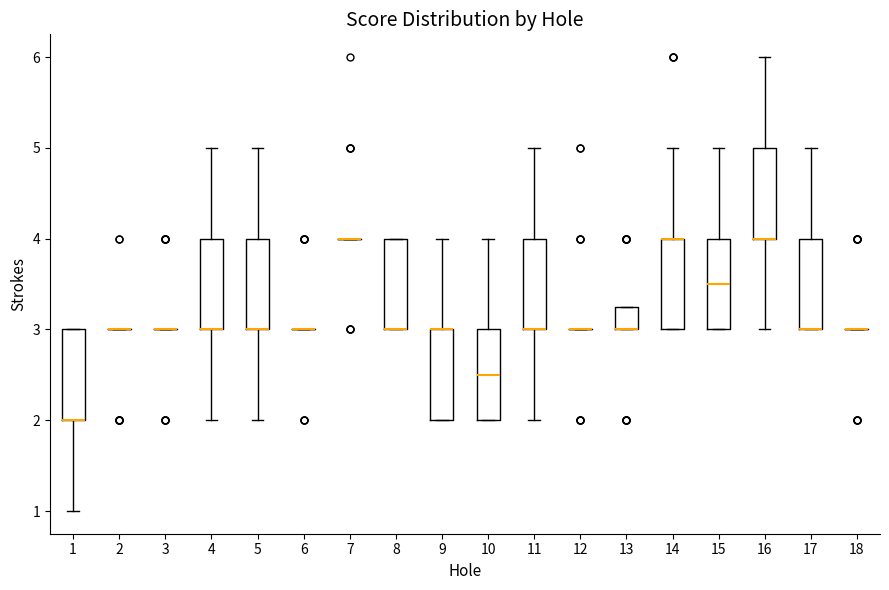

Reading left to right, read every box against the y-axis: the position of its median line, the range the box covers, and the ends of its whiskers. The values are not printed on the chart, so give them approximately, as read against the axis.

1: median 2.0 (drawn on the box's lower edge), box 2.0 to 3.0, whiskers 1.0 to 3.0
2: box collapsed to a line at 3.0, whiskers 3.0 to 3.0
3: box collapsed to a line at 3.0, whiskers 3.0 to 3.0
4: median 3.0 (drawn on the box's lower edge), box 3.0 to 4.0, whiskers 2.0 to 5.0
5: median 3.0 (drawn on the box's lower edge), box 3.0 to 4.0, whiskers 2.0 to 5.0
6: box collapsed to a line at 3.0, whiskers 3.0 to 3.0
7: box collapsed to a line at 4.0, whiskers 4.0 to 4.0
8: median 3.0 (drawn on the box's lower edge), box 3.0 to 4.0, whiskers 3.0 to 4.0
9: median 3.0 (drawn on the box's upper edge), box 2.0 to 3.0, whiskers 2.0 to 4.0
10: median 2.5, box 2.0 to 3.0, whiskers 2.0 to 4.0
11: median 3.0 (drawn on the box's lower edge), box 3.0 to 4.0, whiskers 2.0 to 5.0
12: box collapsed to a line at 3.0, whiskers 3.0 to 3.0
13: median 3.0 (drawn on the box's lower edge), box 3.0 to 3.3, whiskers 3.0 to 3.3
14: median 4.0 (drawn on the box's upper edge), box 3.0 to 4.0, whiskers 3.0 to 5.0
15: median 3.5, box 3.0 to 4.0, whiskers 3.0 to 5.0
16: median 4.0 (drawn on the box's lower edge), box 4.0 to 5.0, whiskers 3.0 to 6.0
17: median 3.0 (drawn on the box's lower edge), box 3.0 to 4.0, whiskers 3.0 to 5.0
18: box collapsed to a line at 3.0, whiskers 3.0 to 3.0